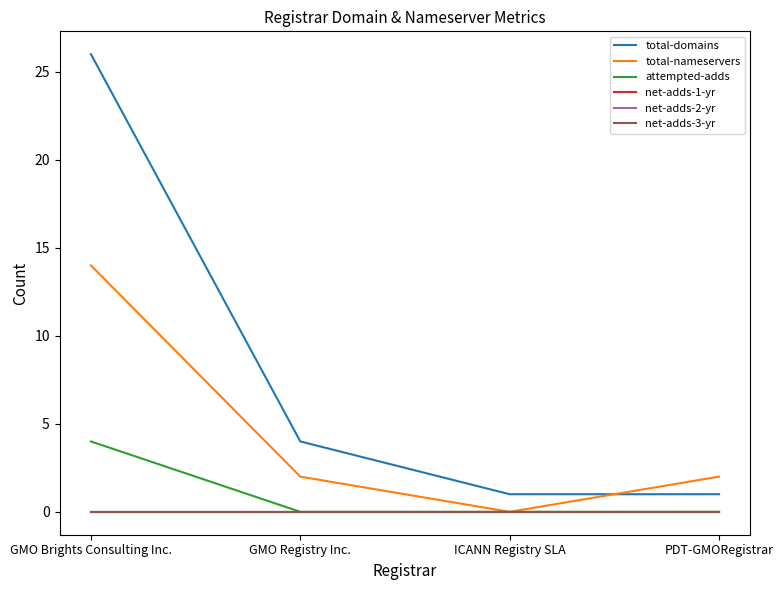

Does the chart have visible grid lines?

No